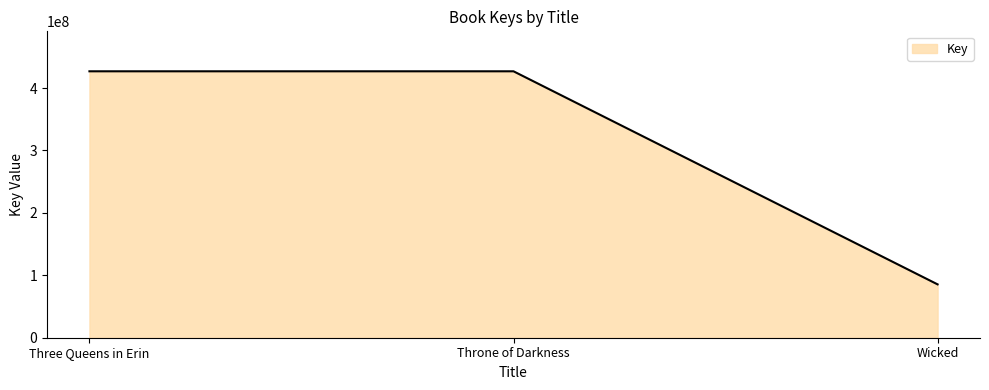

What is the sum of all values?

939095036